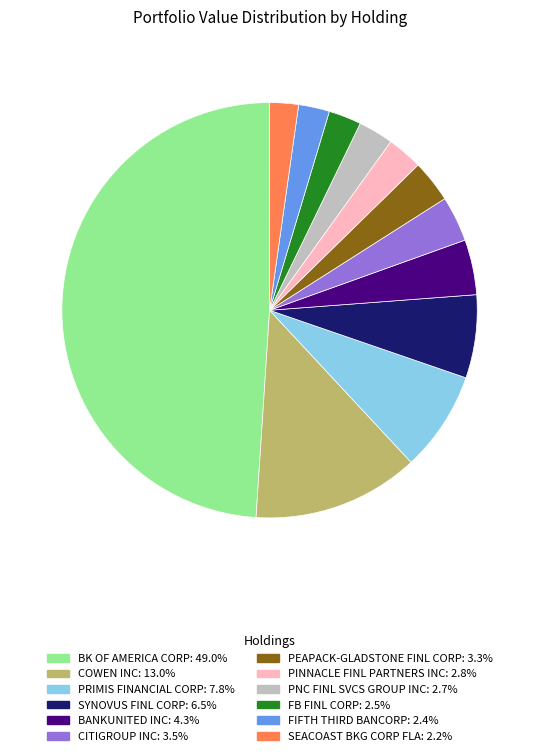

Between BK OF AMERICA CORP and COWEN INC, which is larger?

BK OF AMERICA CORP